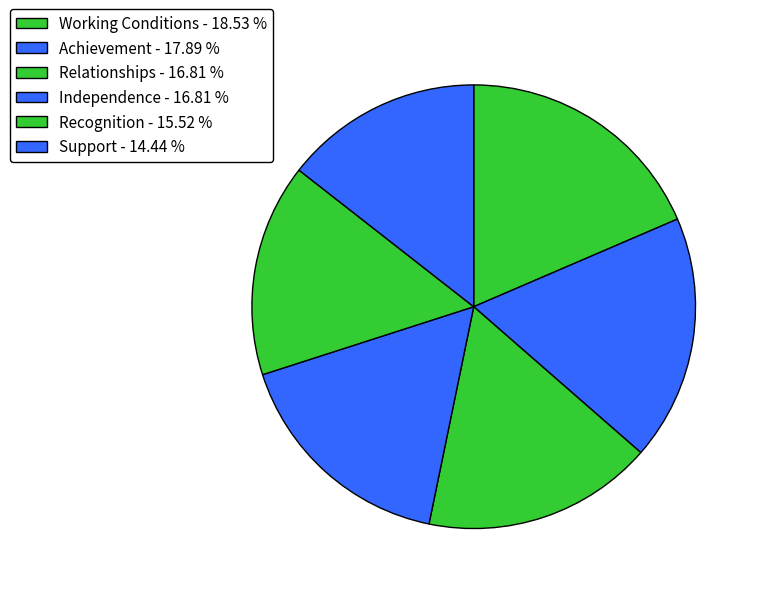

To the nearest percent, what percentage of the pie is Support?

14%